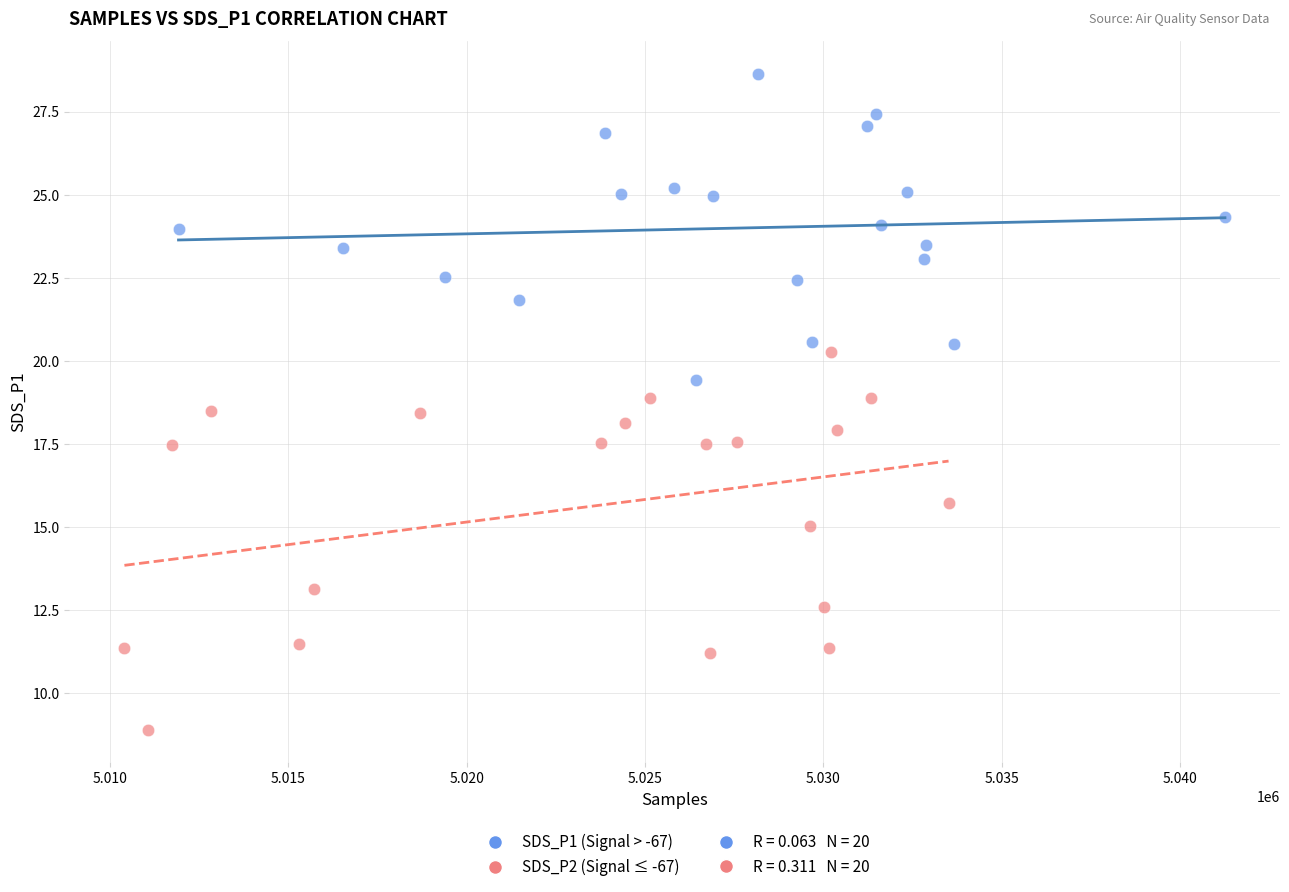

Which series reaches the minimum Y coordinate?

SDS_P2 (Signal ≤ -67)